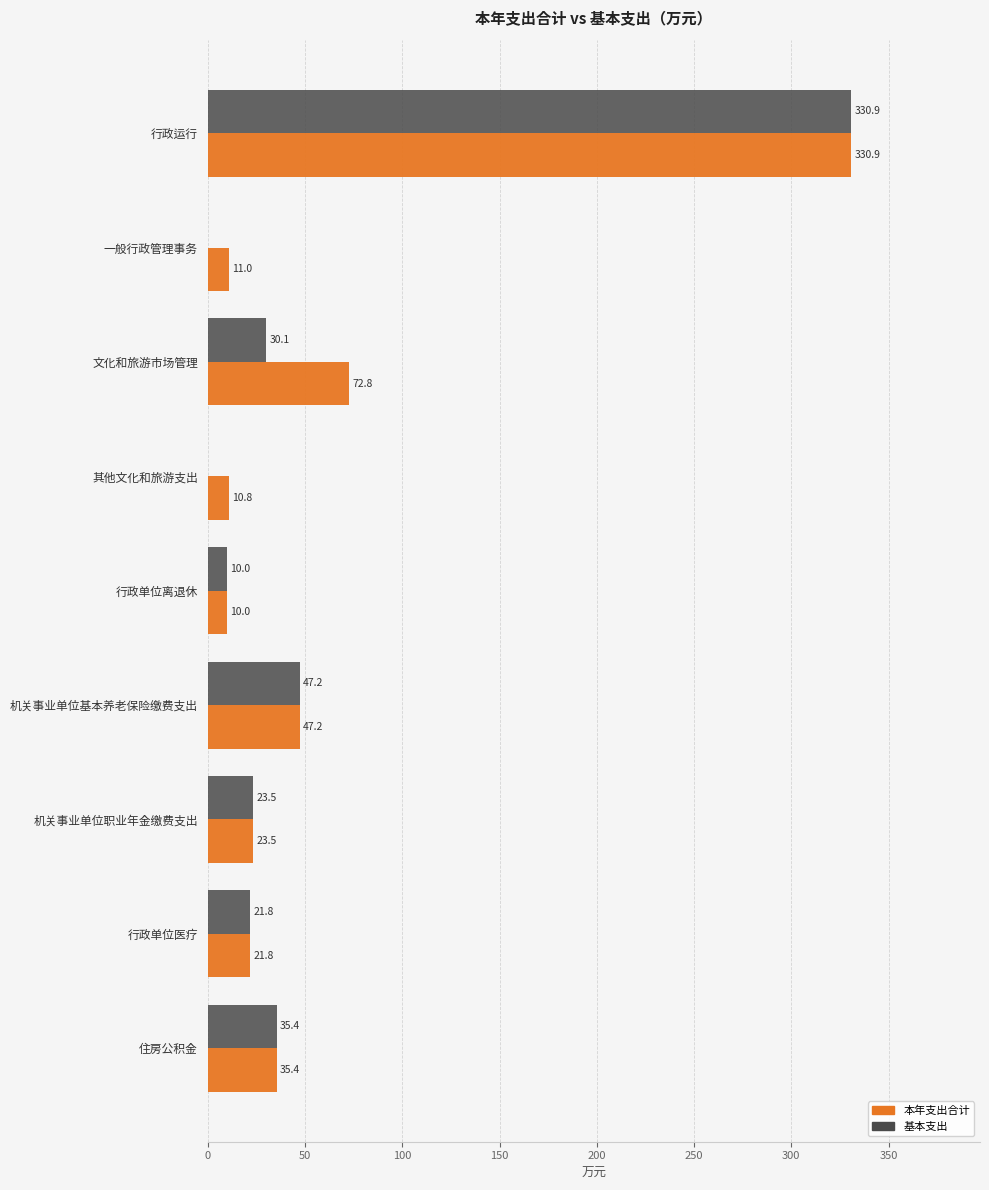

What is the sum of the 本年支出合计 values at 一般行政管理事务 and 其他文化和旅游支出?

21.8